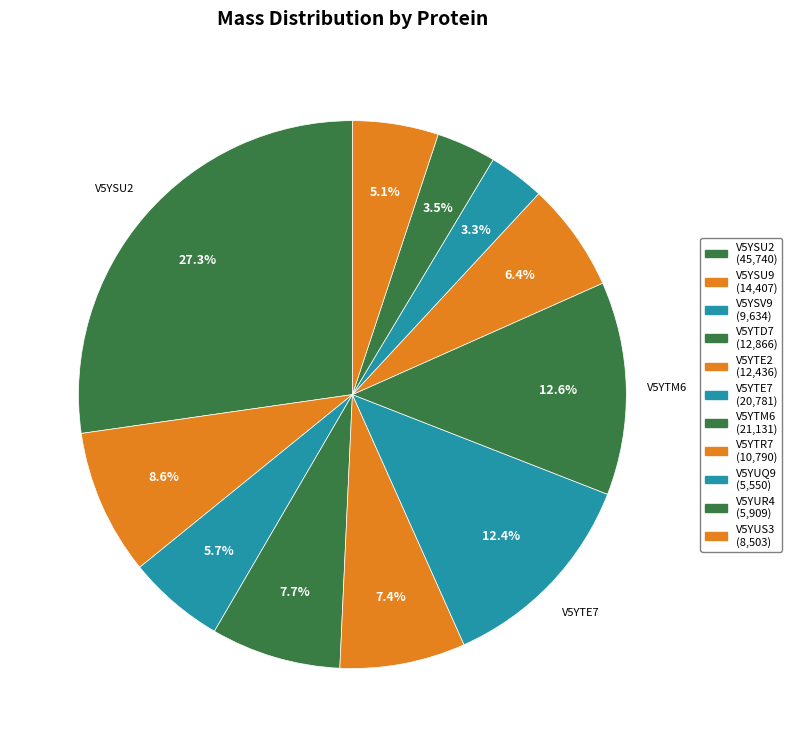

Count the number of slices in the pie.

11